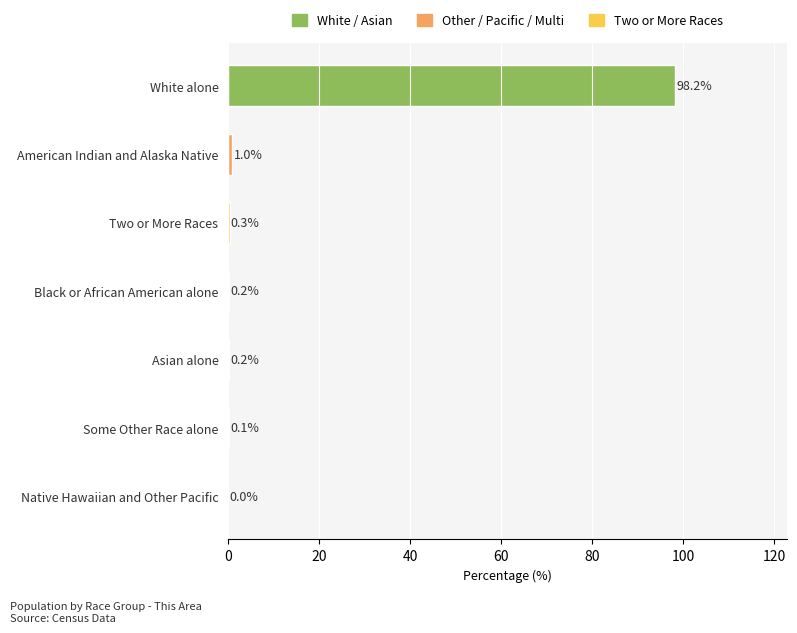

What is the maximum value shown in the chart?

98.2